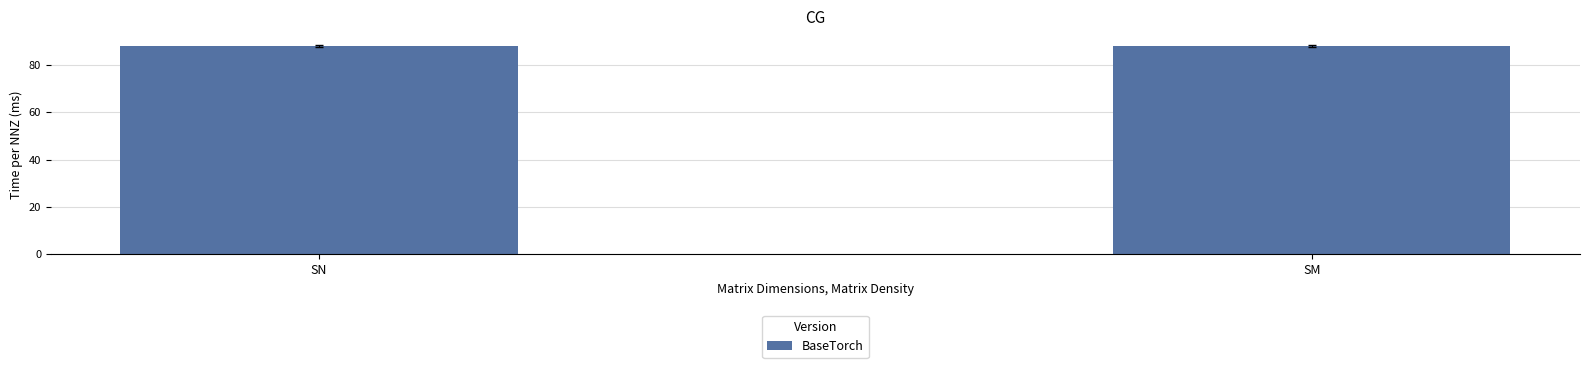

What is the value of the 2nd bar from the left?

88.0